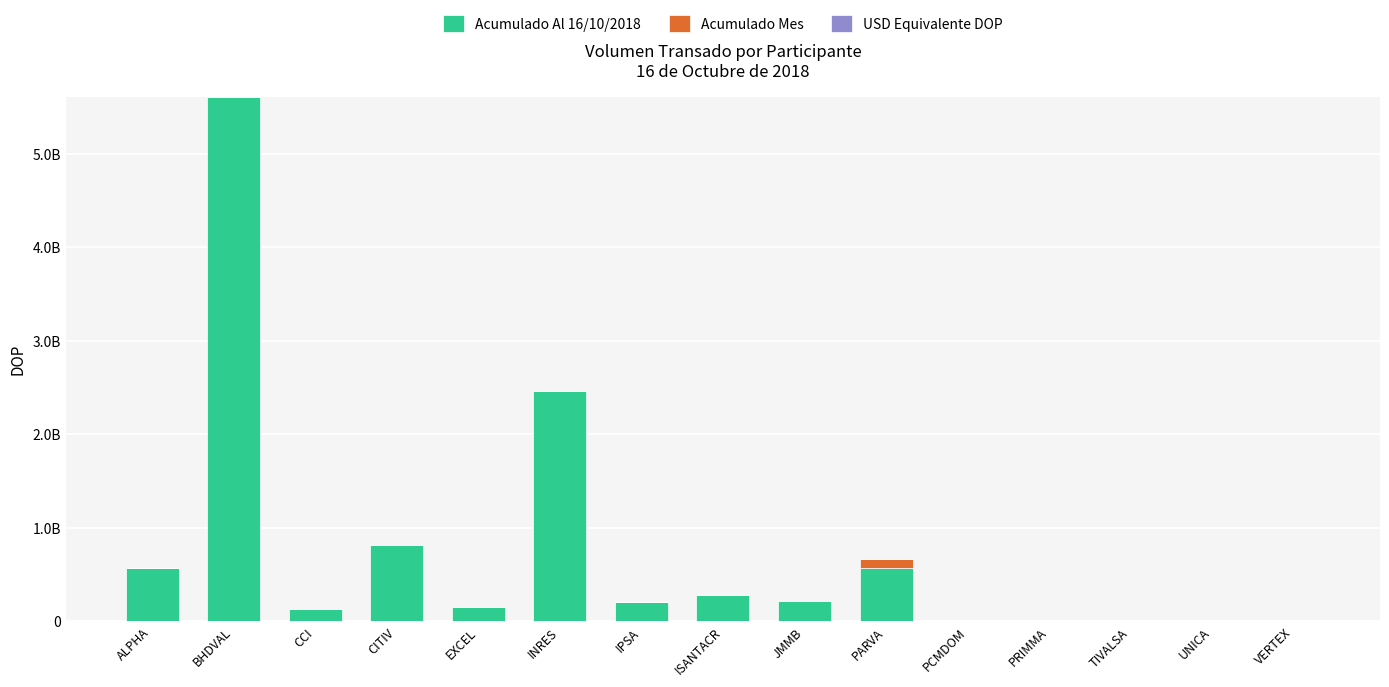

Rank the categories by Acumulado Al 16/10/2018 value from lowest to highest.

VERTEX, TIVALSA, PCMDOM, PRIMMA, UNICA, CCI, EXCEL, IPSA, JMMB, ISANTACR, PARVA, ALPHA, CITIV, INRES, BHDVAL